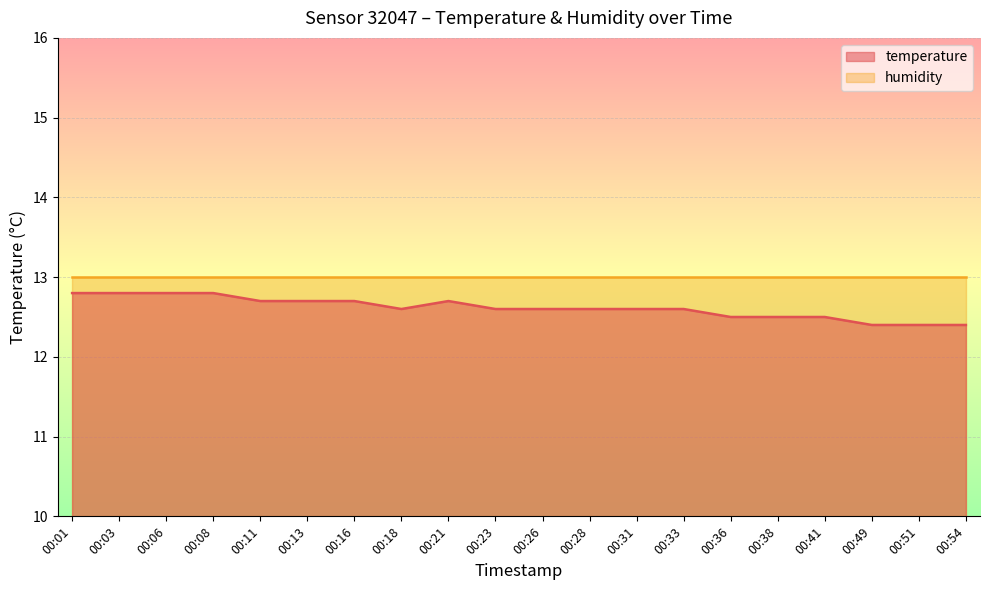

Which has a higher value, 00:11 or 00:38?

00:11